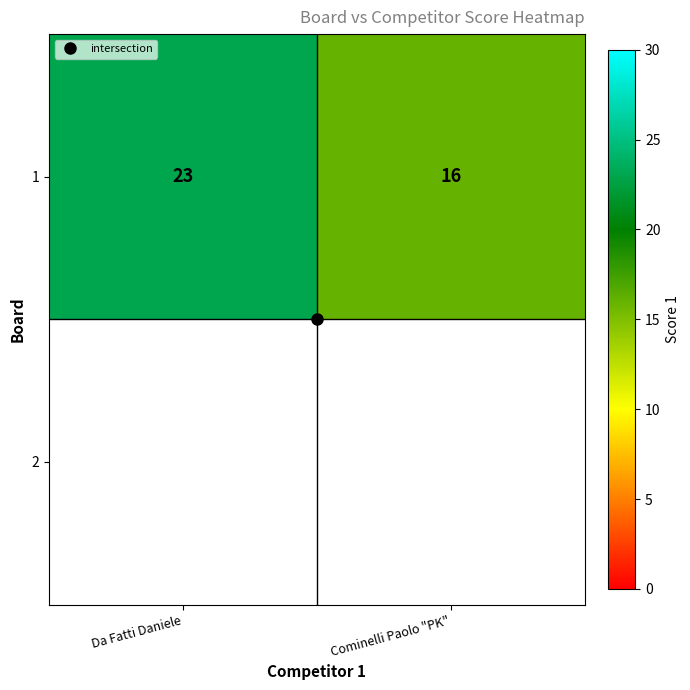

Which has a higher value, Cominelli Paolo "PK" or Da Fatti Daniele?

Da Fatti Daniele